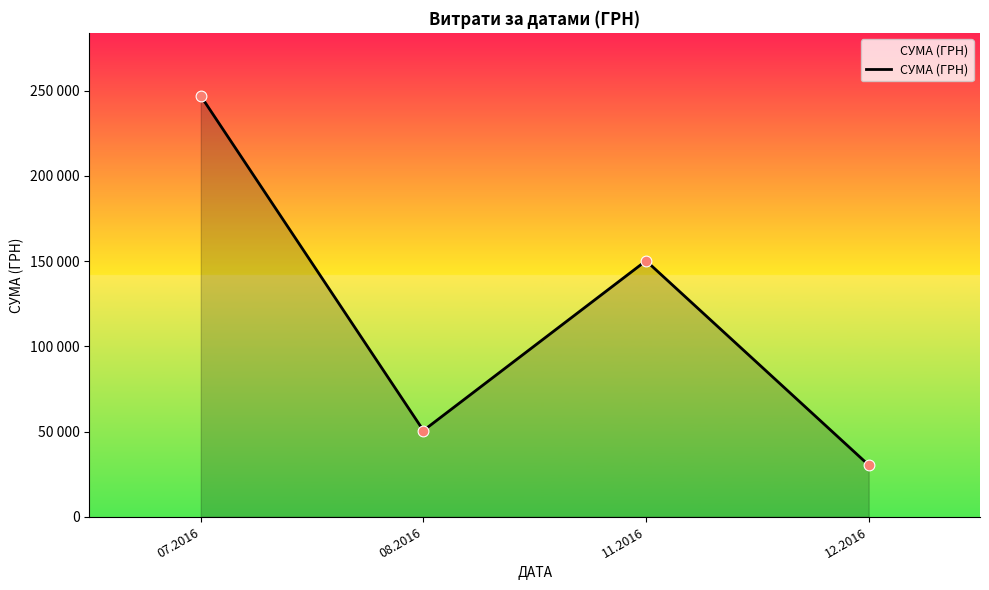

What is the change in value from 07.2016 to 12.2016?

-216565.1